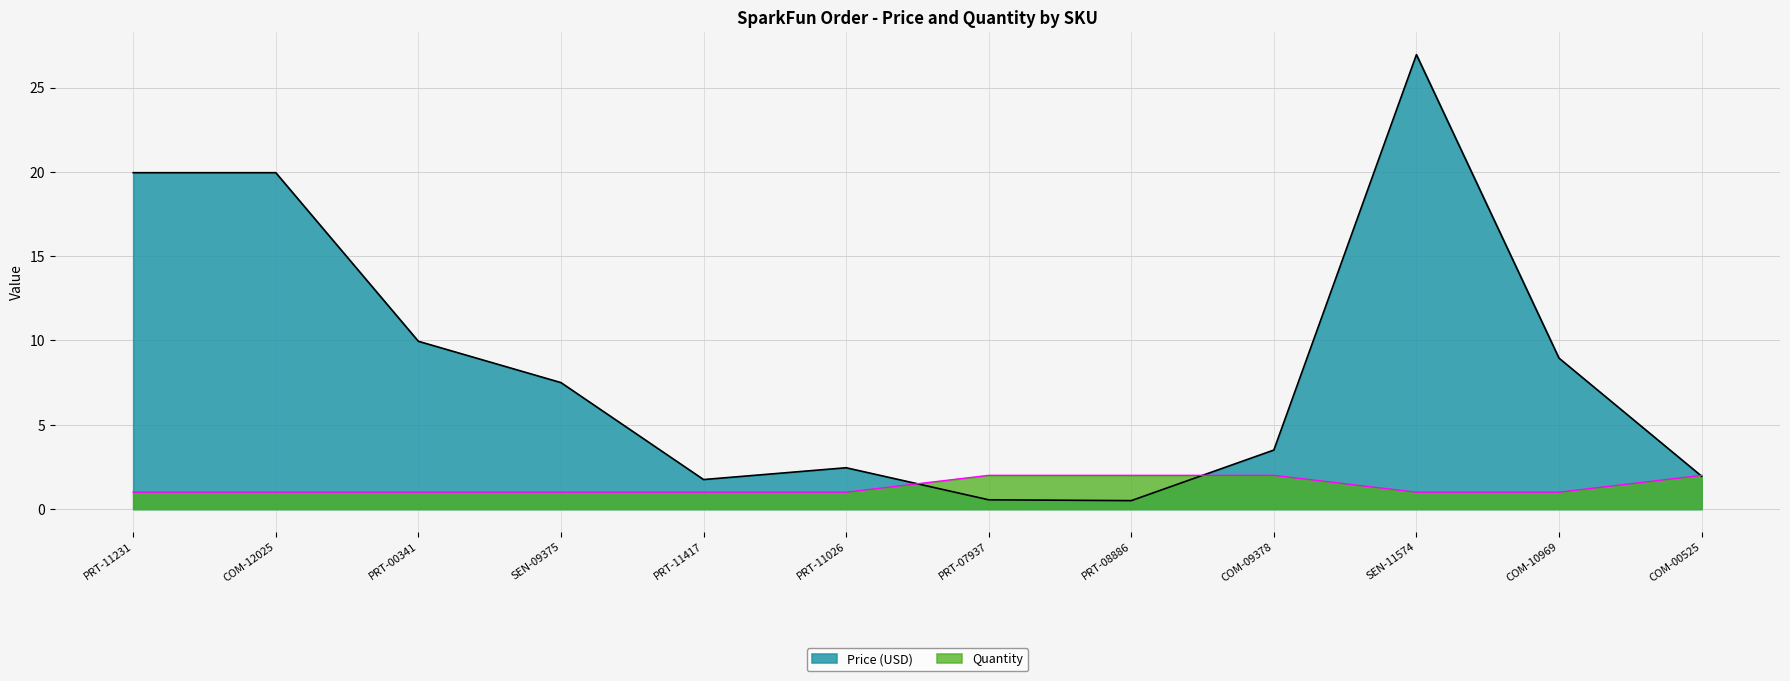

Which series changed the most between PRT-11231 and PRT-07937?

Price (USD)